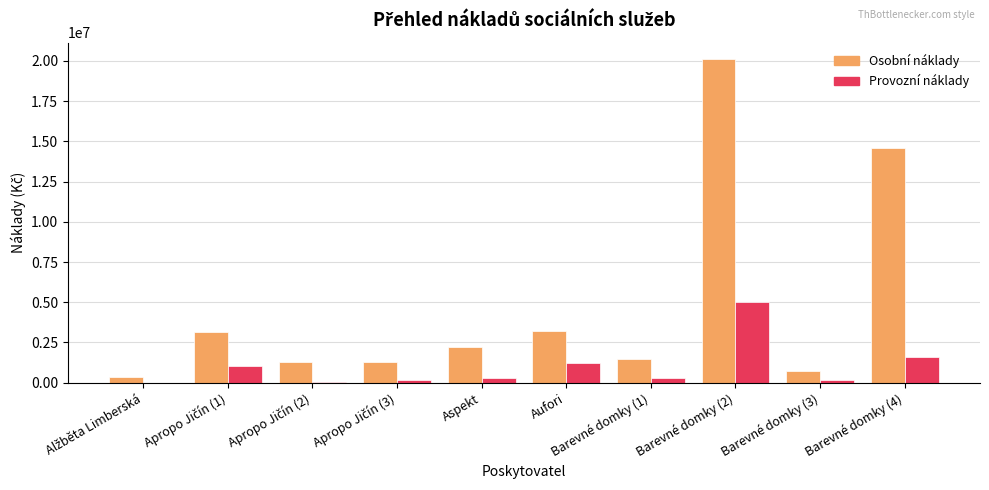

Between Barevné domky (1) and Barevné domky (4), which series saw the biggest shift?

Osobní náklady